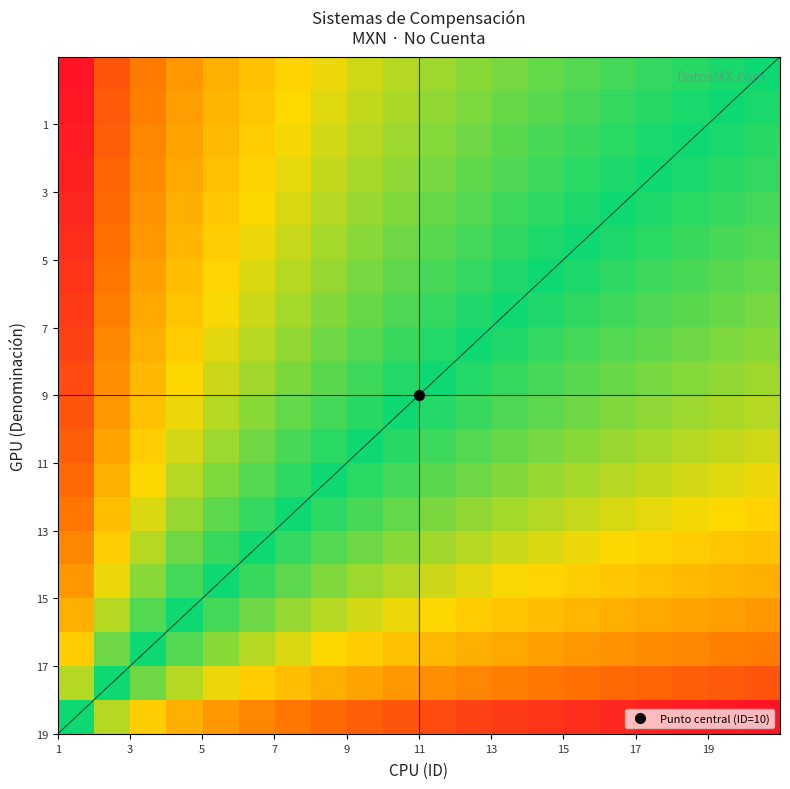

How many series are shown in this chart?

20